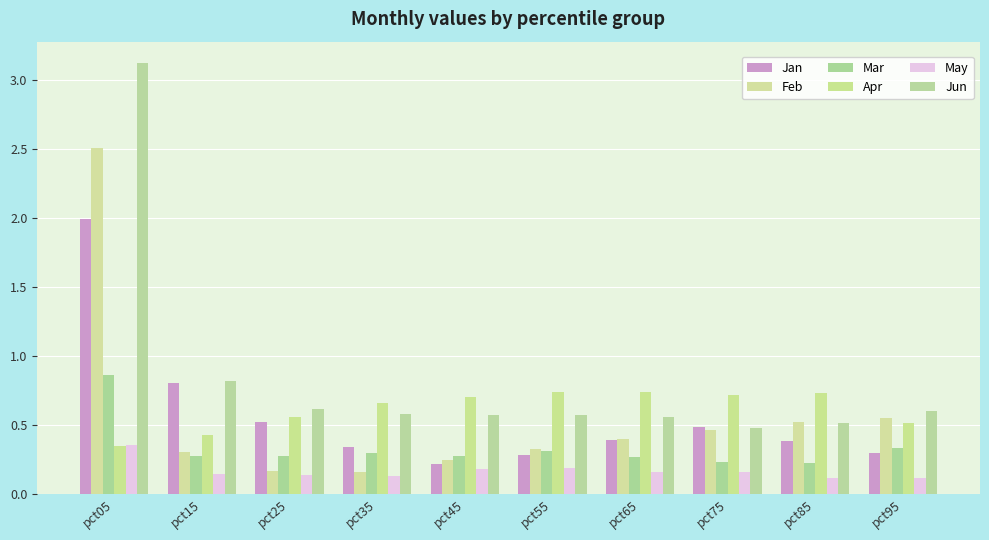

At which label does Jan reach its minimum?

pct45